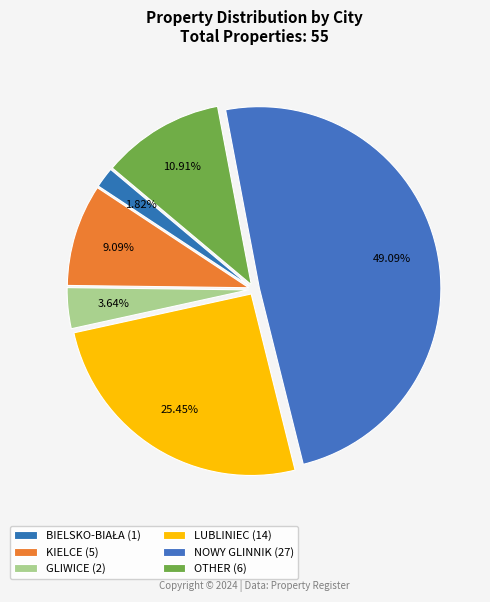

Is there any slice that represents more than half of the pie?

No